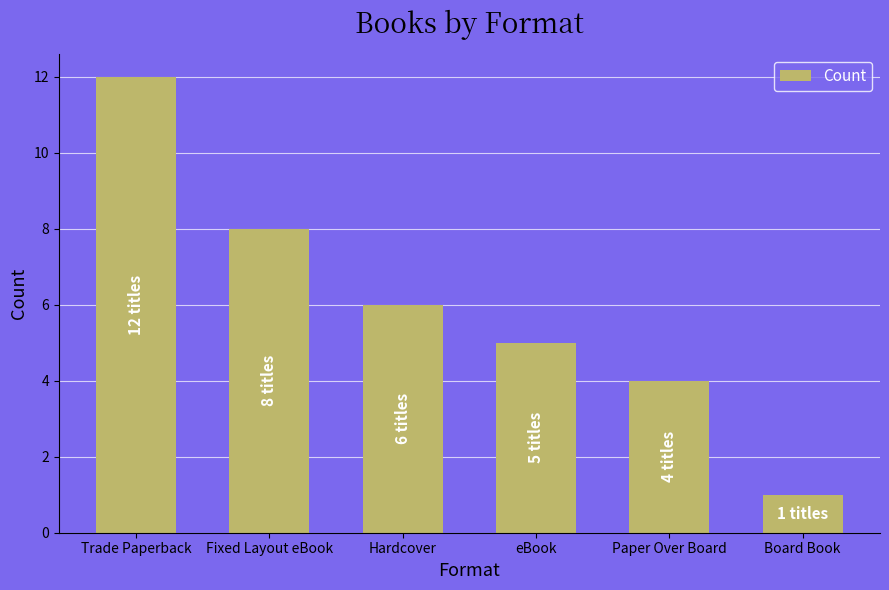

What is the smallest value displayed?

1